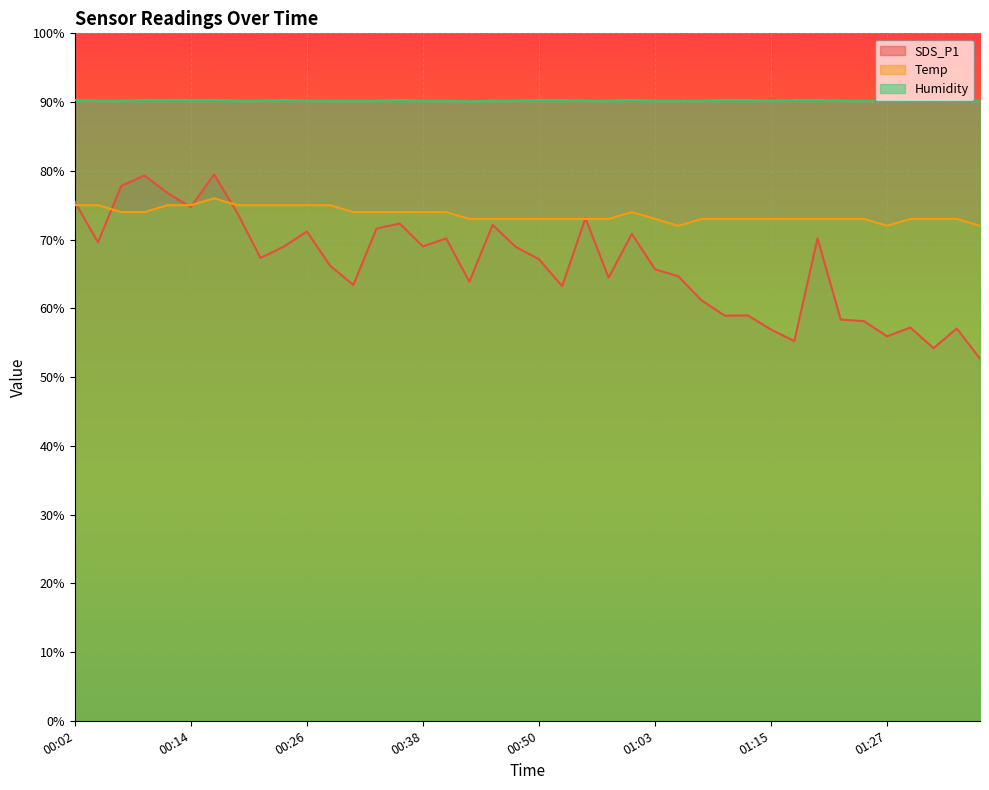

True or false: Temp and SDS_P1 cross at least once.

True